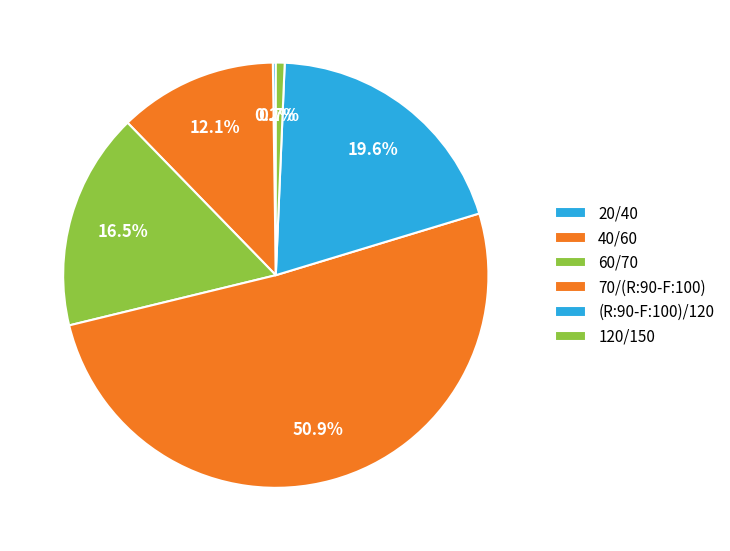

What portion of the pie excludes 60/70?

83.5%